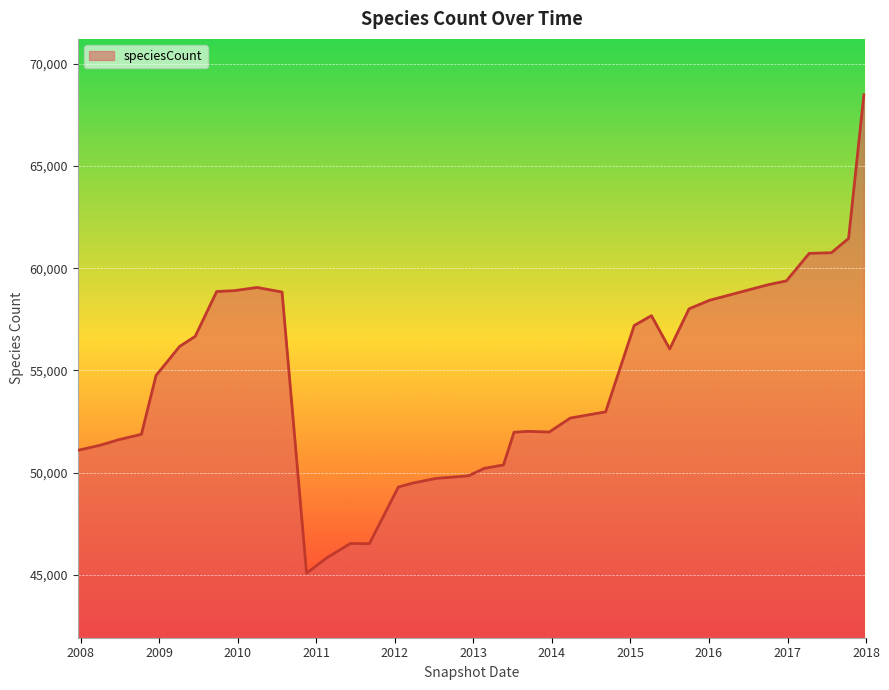

Count the number of categories in the chart.

40